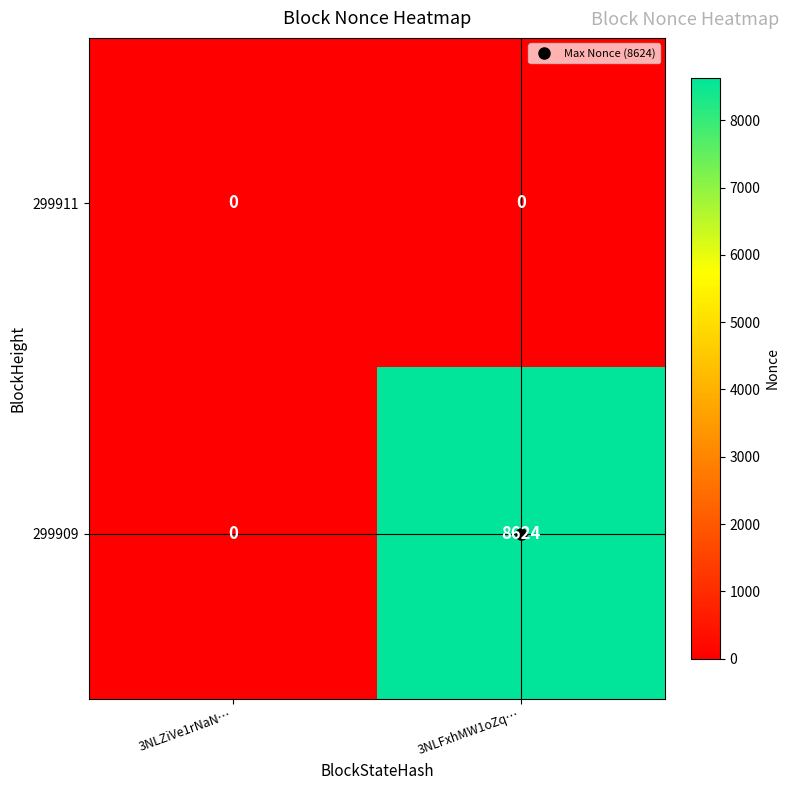

Count the number of categories in the chart.

2